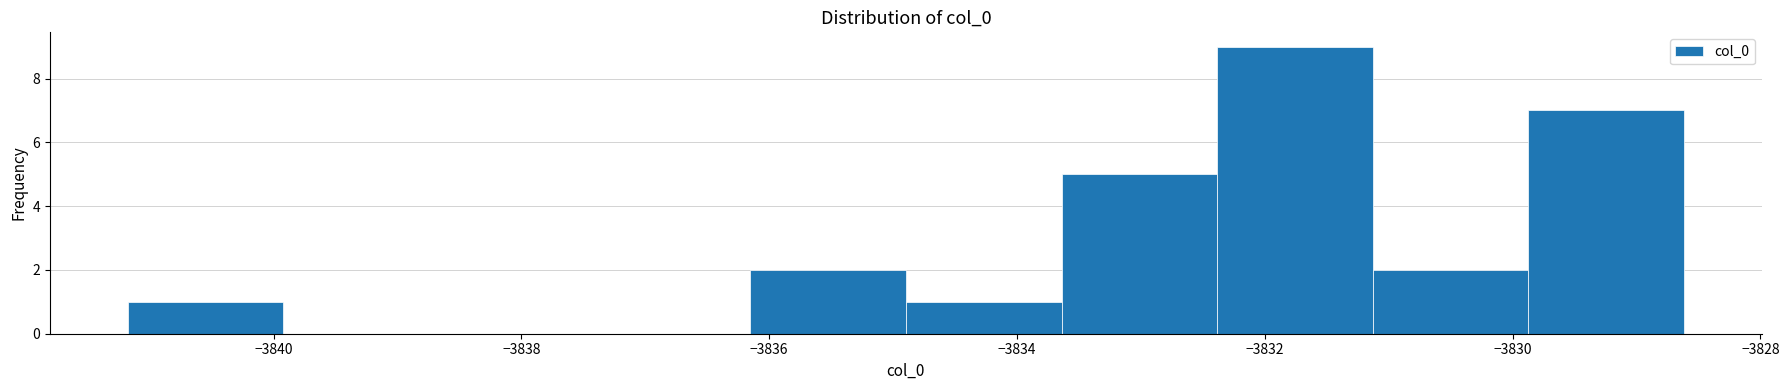

What is the height of the bar covering -3836.2 to -3834.8 on the x-axis? Neither the bar edges nor the heights are printed on the chart, so give them approximately, as read against the axes.

2